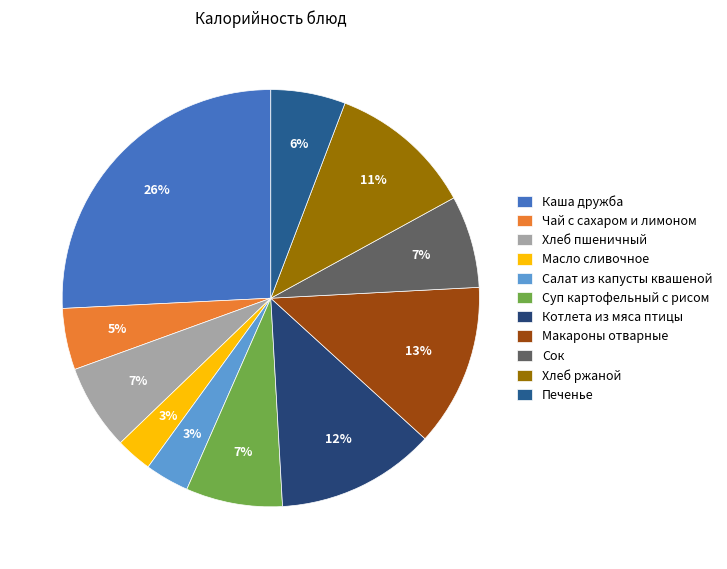

Combined, do Хлеб пшеничный and Хлеб ржаной account for over 50%?

No